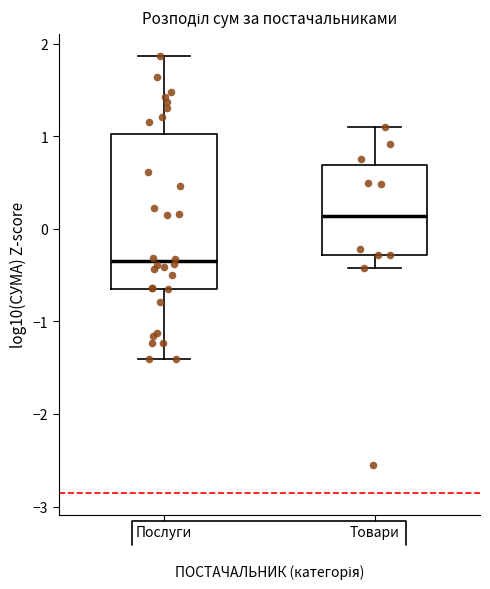

Reading left to right, read every box against the y-axis: the position of its median line, the range the box covers, and the ends of its whiskers. The values are not printed on the chart, so give them approximately, as read against the axis.

Послуги: median -0.4, box -0.6 to 1.0, whiskers -1.4 to 1.9
Товари: median 0.1, box -0.3 to 0.7, whiskers -0.4 to 1.1